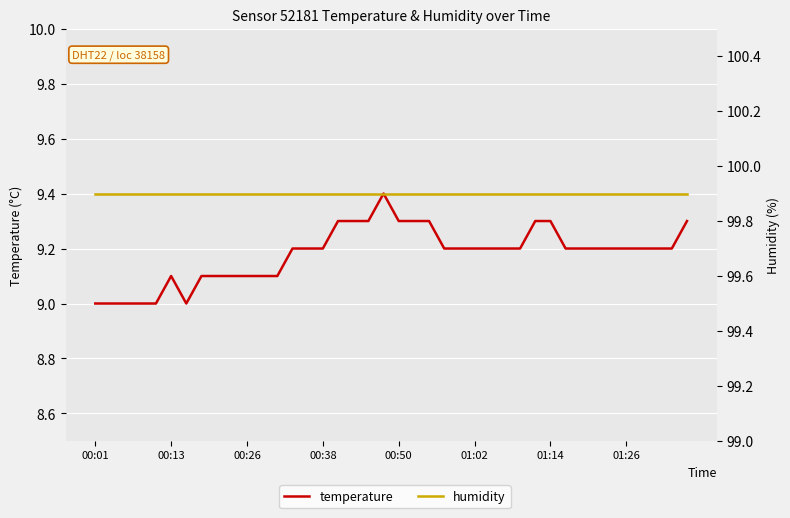

True or false: temperature and humidity cross at least once.

False